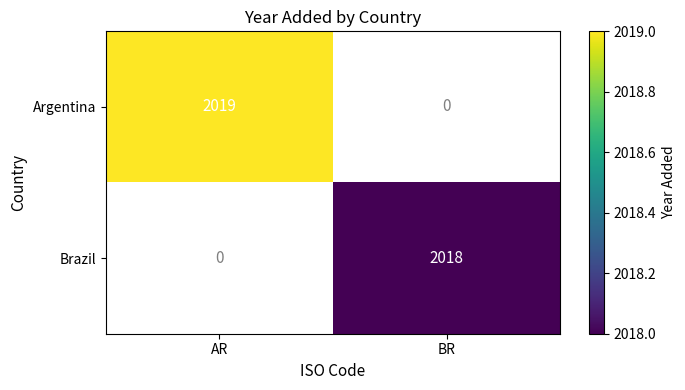

True or false: Argentina has a value of 3198 at AR.

False